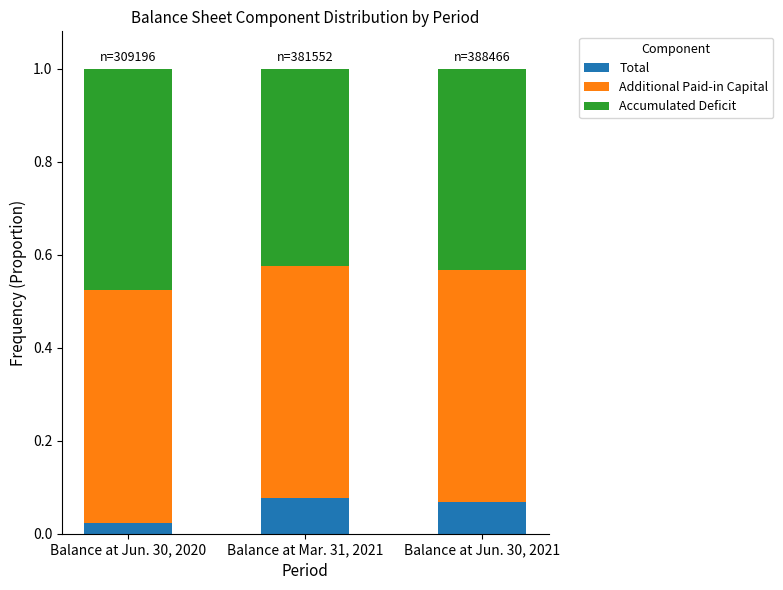

Rank the categories by Total value from lowest to highest.

Balance at Jun. 30, 2020, Balance at Jun. 30, 2021, Balance at Mar. 31, 2021